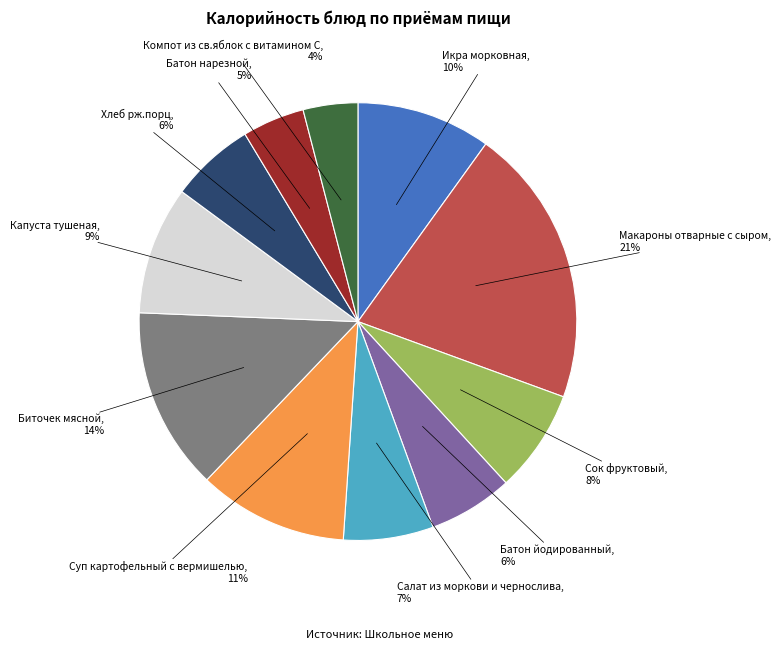

To the nearest percent, what is the average slice percentage?

9%